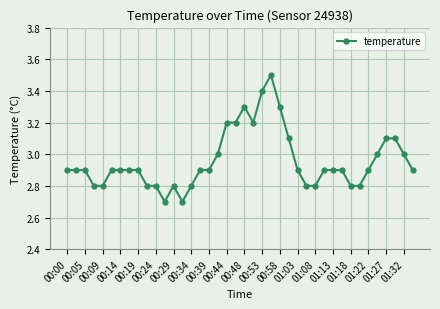

What is the smallest value displayed?

2.7